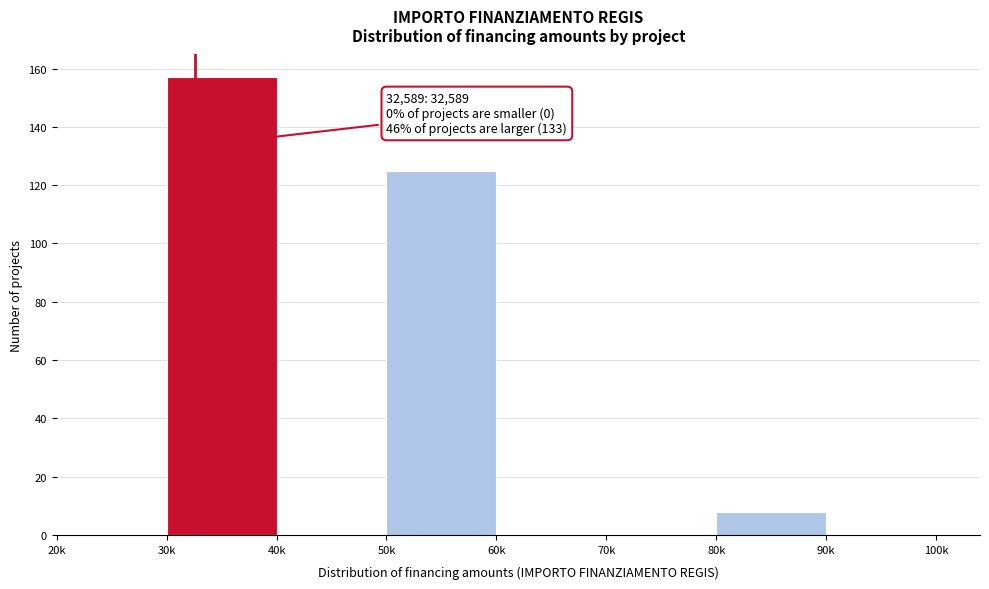

Reading right to left, list all the values displayed in this chart.

90k=0	80k=8	70k=0	60k=0	50k=125	40k=0	30k=157	20k=0